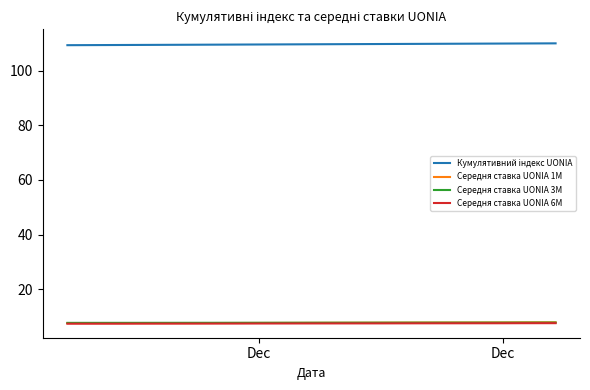

What is the value of the Середня ставка UONIA 3M point at the 17th from the left?

7.8